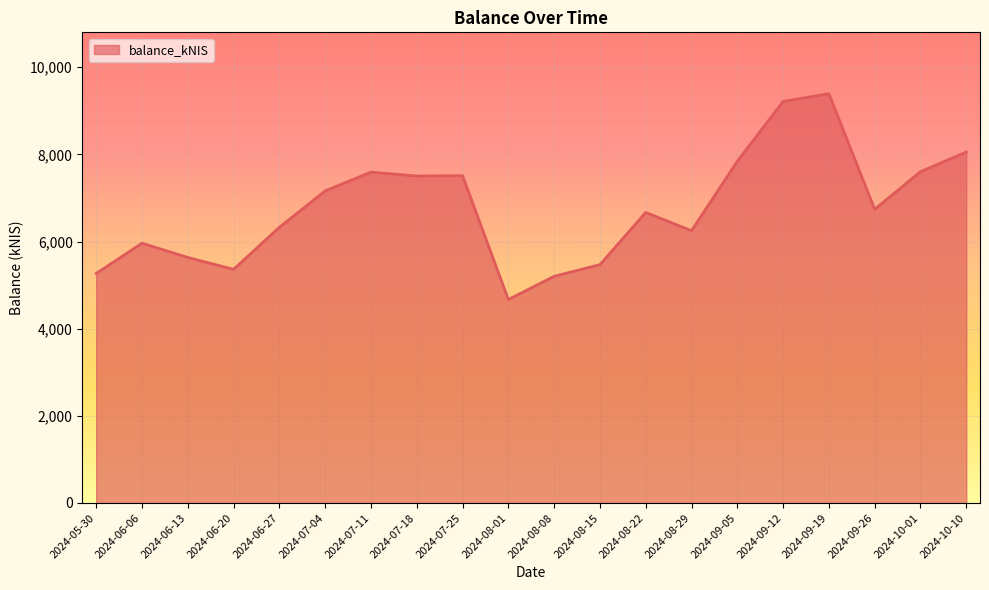

What is the sum of the values at 2024-06-27 and 2024-07-04?

13488.0